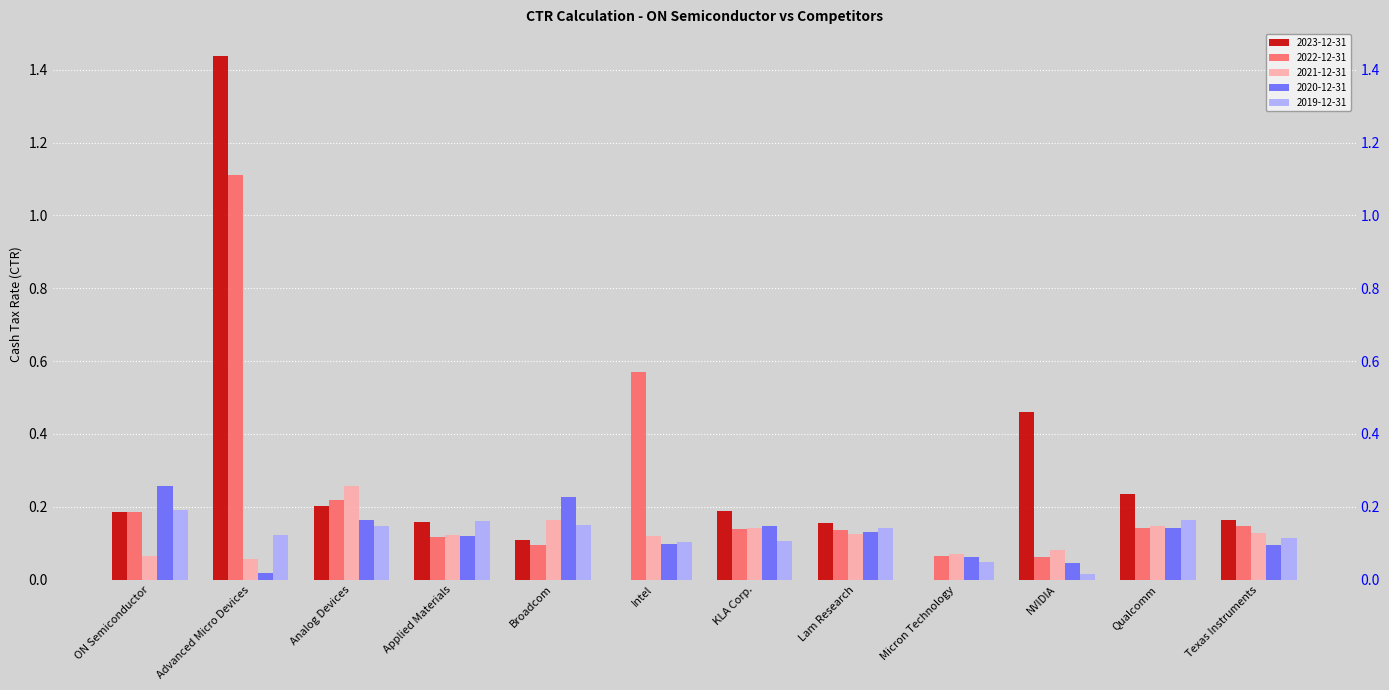

Is the value of 2023-12-31 at Texas Instruments greater than the value of 2021-12-31 at NVIDIA?

Yes